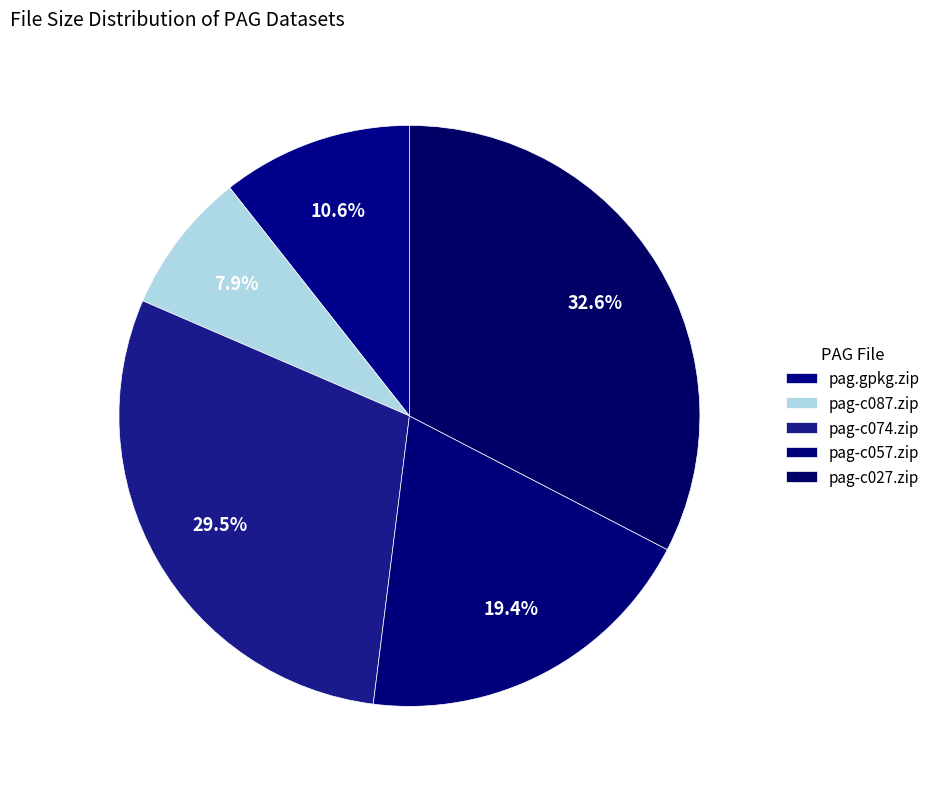

Does pag-c087.zip represent more than half of the total?

No